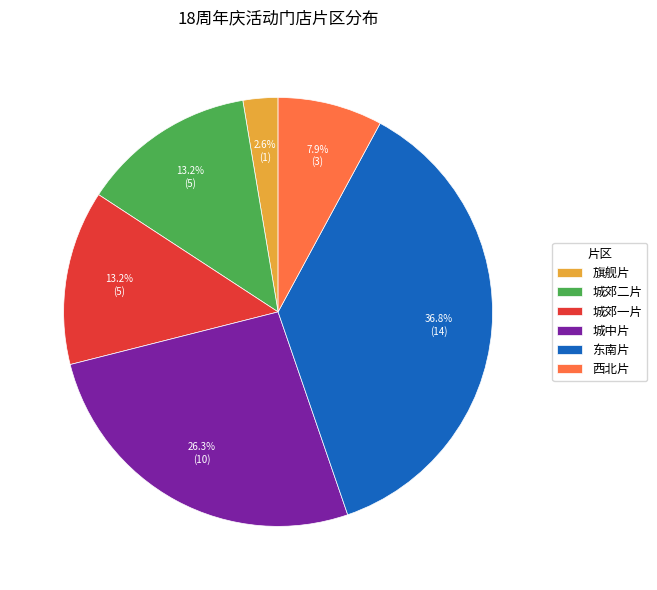

How much of the chart is everything except 城郊二片?

86.8%